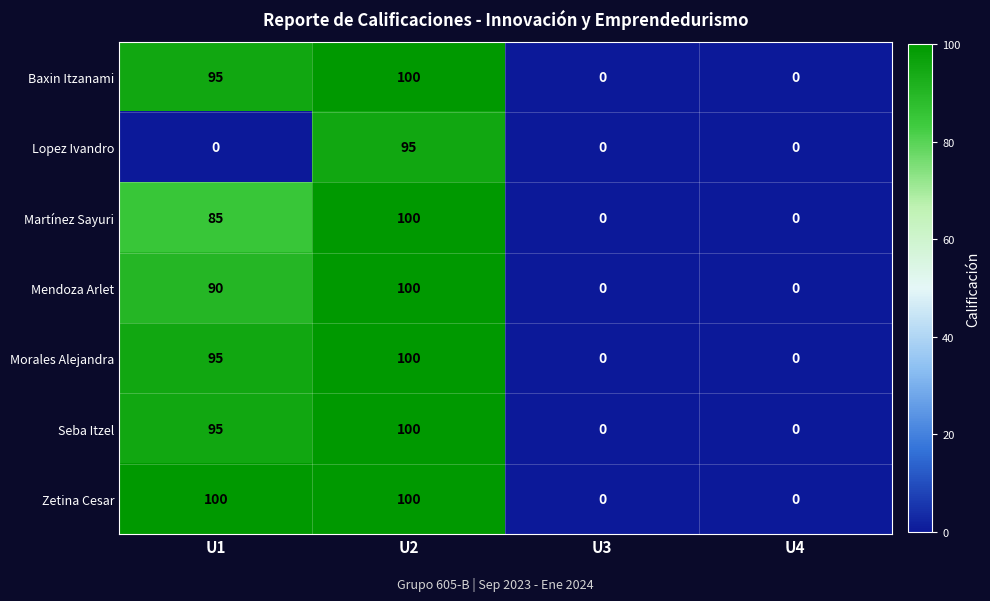

What is the sum of the Martínez Sayuri values at U4 and U1?

85